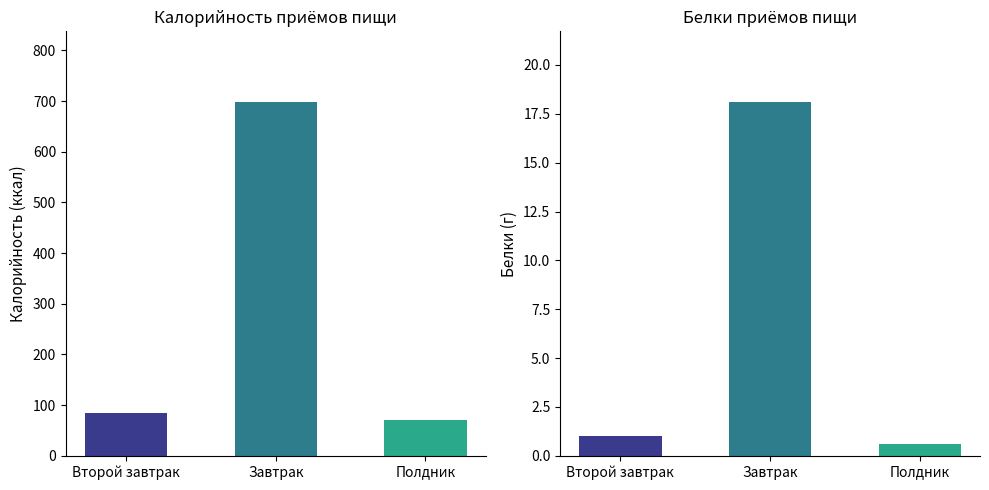

Is the value of Калорийность at Завтрак greater than the value of Белки at Полдник?

Yes